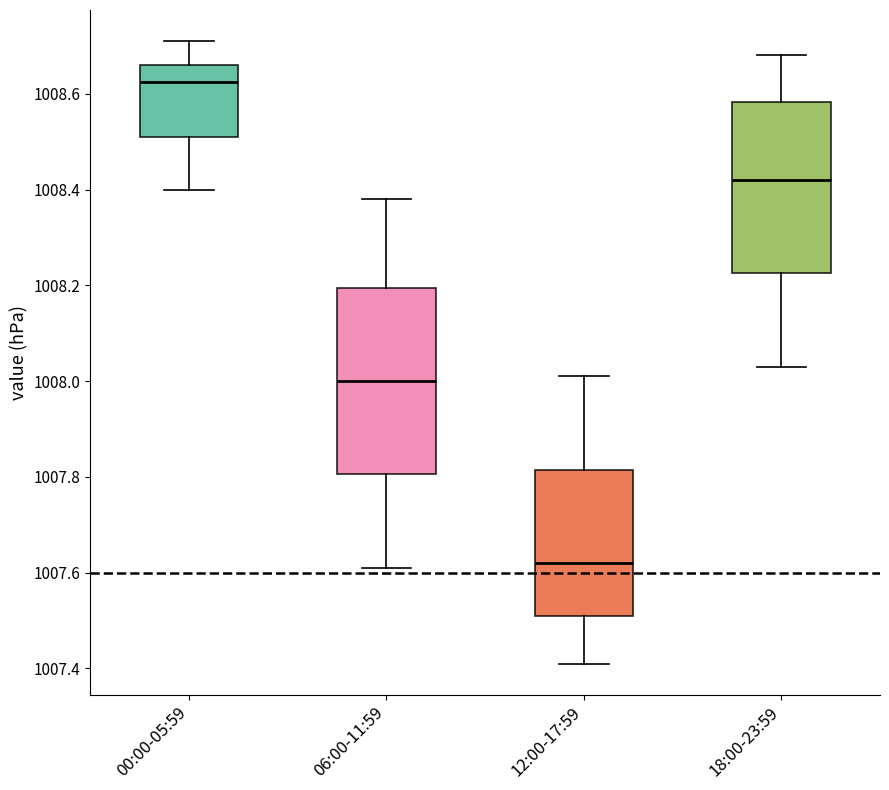

Where is the upper edge of the box for 12:00-17:59 on the y-axis? The values are not printed on the chart, so give them approximately, as read against the axis.

1007.82